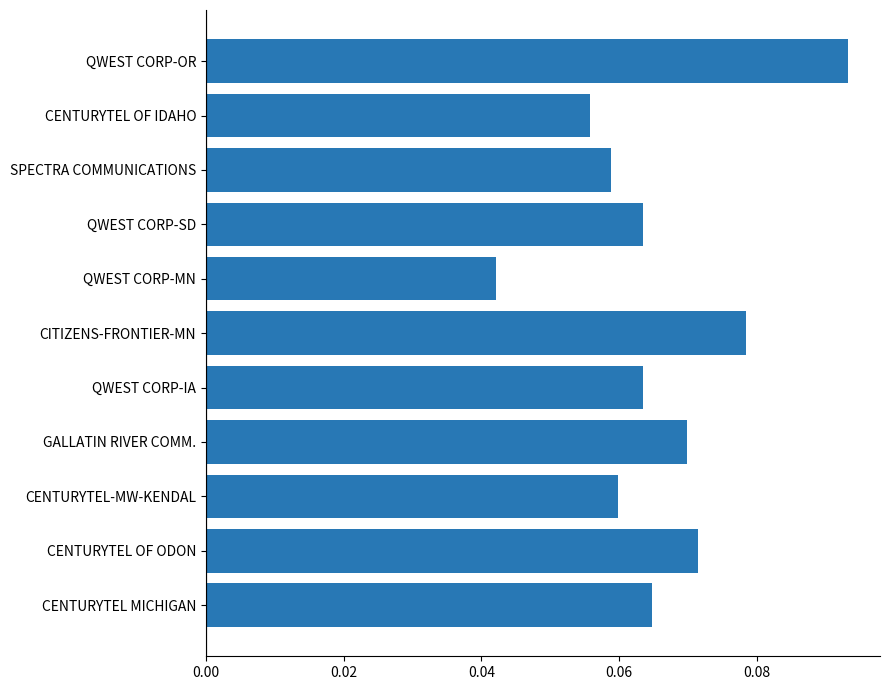

Where is the data nearest to the value 0?

QWEST CORP-MN